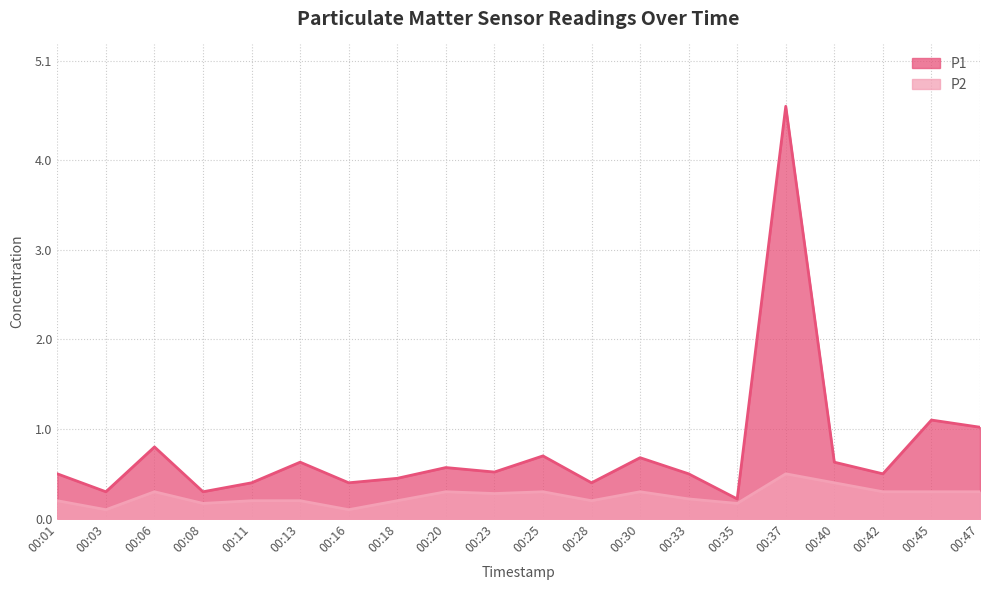

Which label corresponds to the largest value in the chart?

00:37